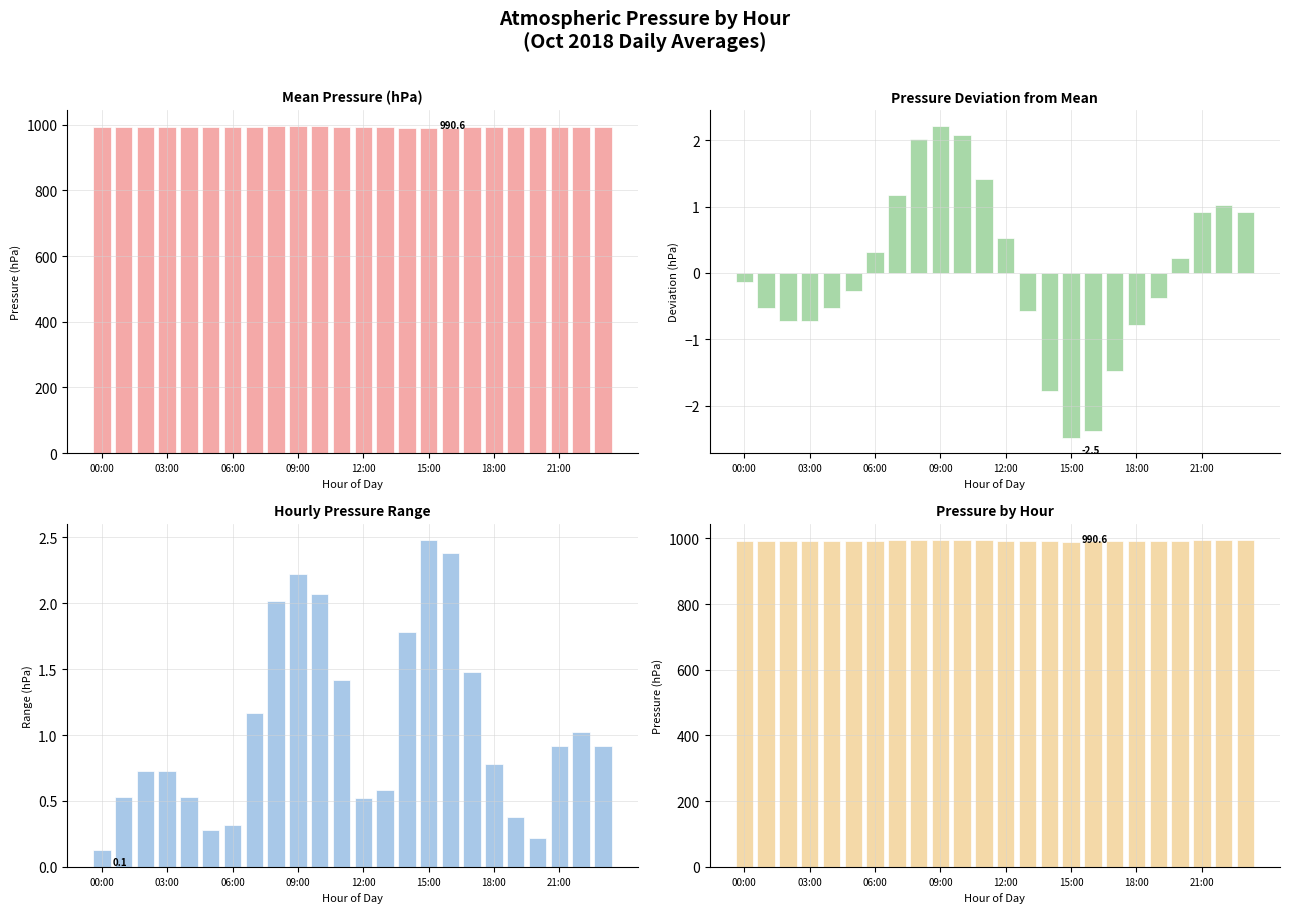

Does the chart contain stacked bars?

No